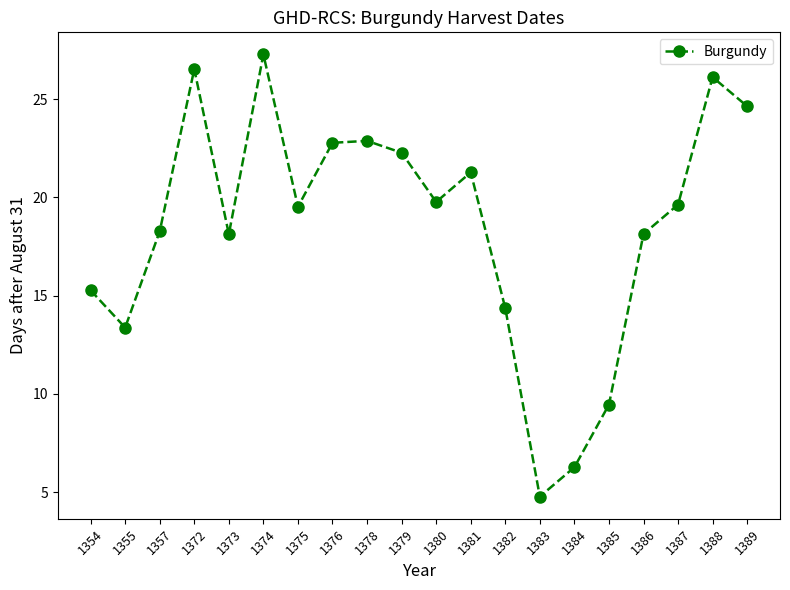

Which label corresponds to the largest value in the chart?

1374